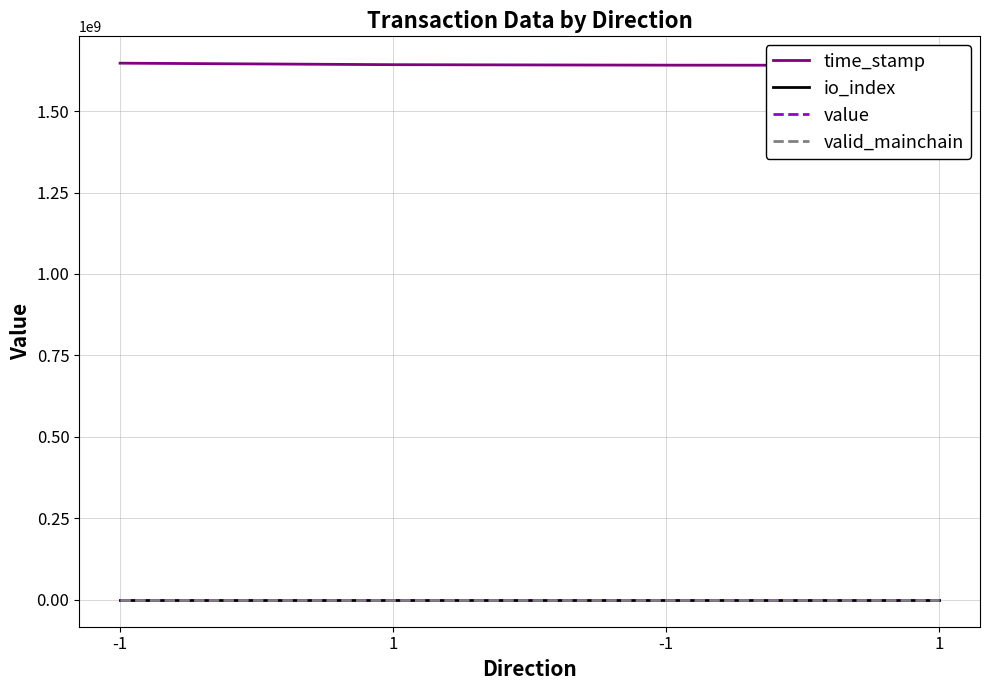

The time_stamp series shows 1089510387.7 at -1. True or false?

False